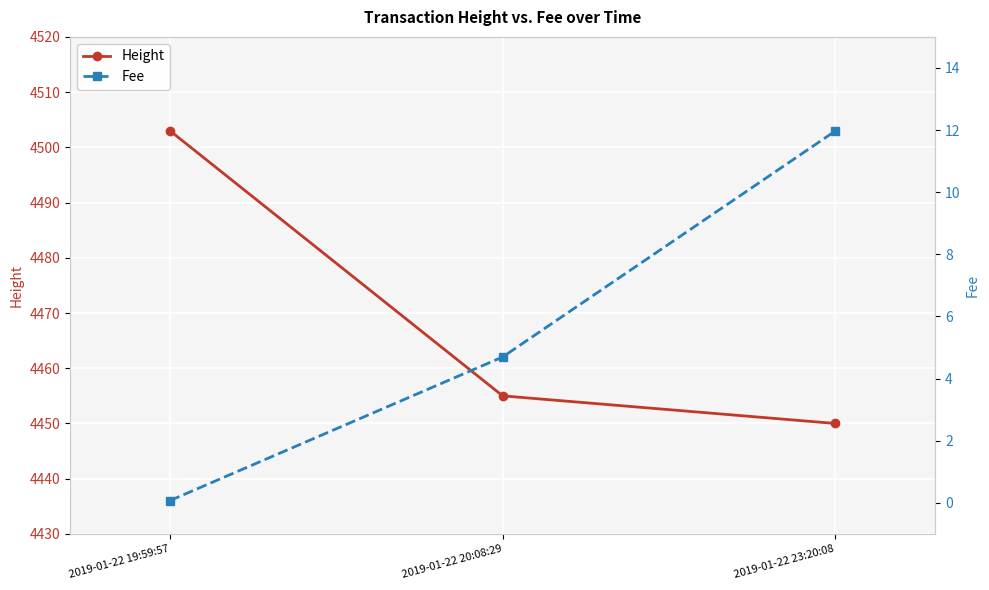

At which category is the sum across all series the highest?

2019-01-22 19:59:57